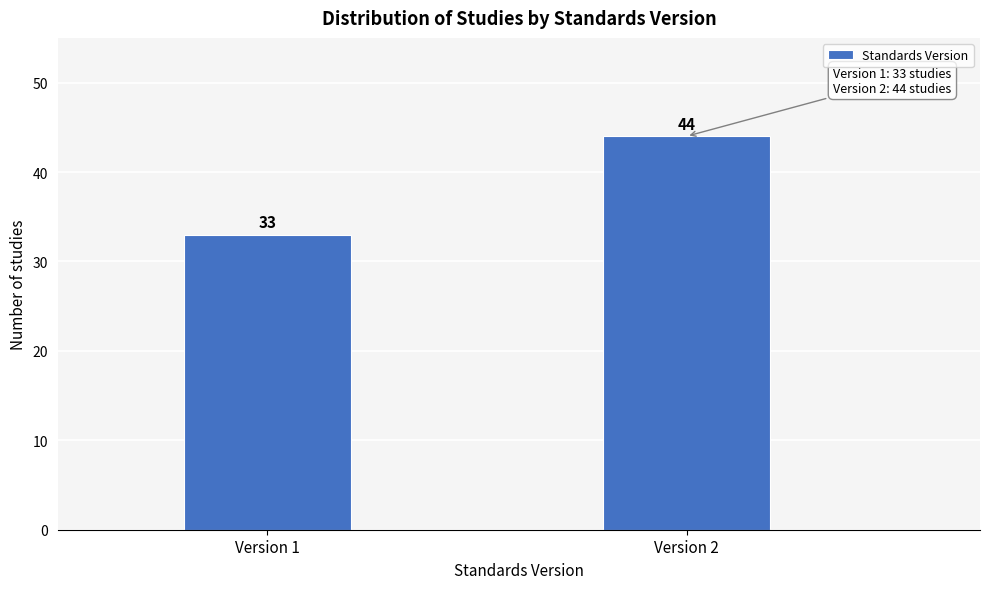

Reading left to right, transcribe all the data shown in this chart.

33	44